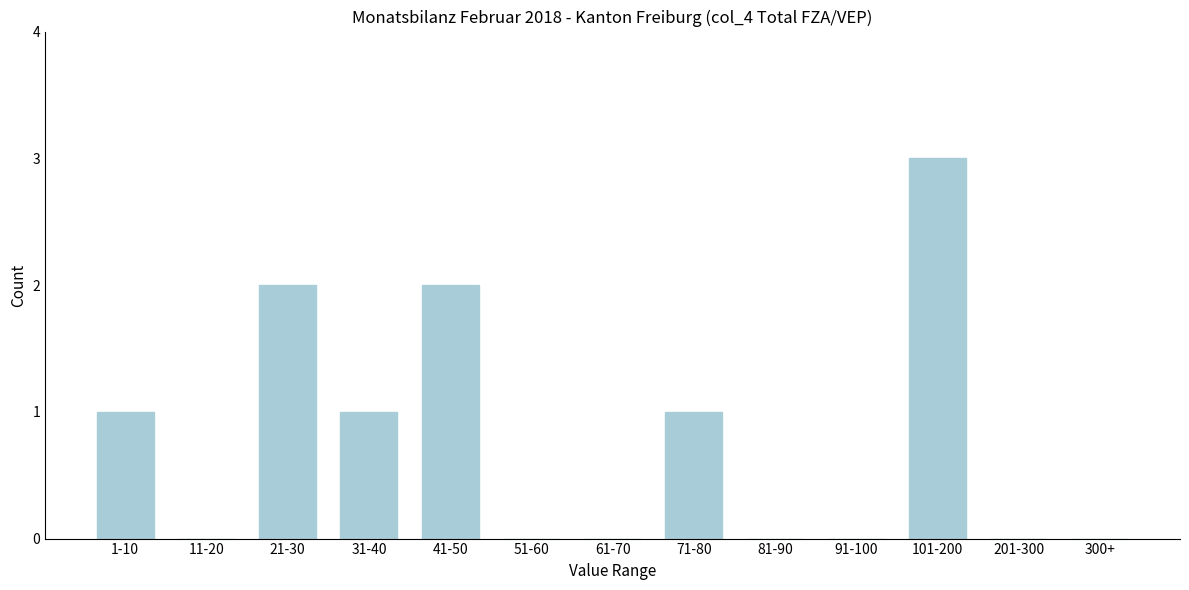

Reading right to left, list all the values displayed in this chart.

300+=0	201-300=0	101-200=3	91-100=0	81-90=0	71-80=1	61-70=0	51-60=0	41-50=2	31-40=1	21-30=2	11-20=0	1-10=1